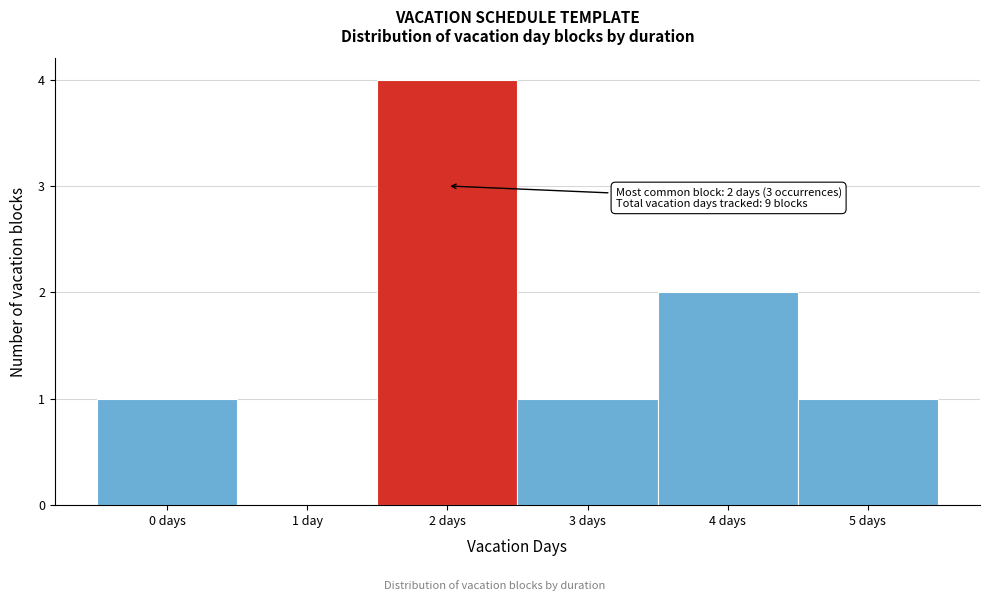

Reading left to right, extract all data points from this chart.

0 days=1	1 day=0	2 days=4	3 days=1	4 days=2	5 days=1